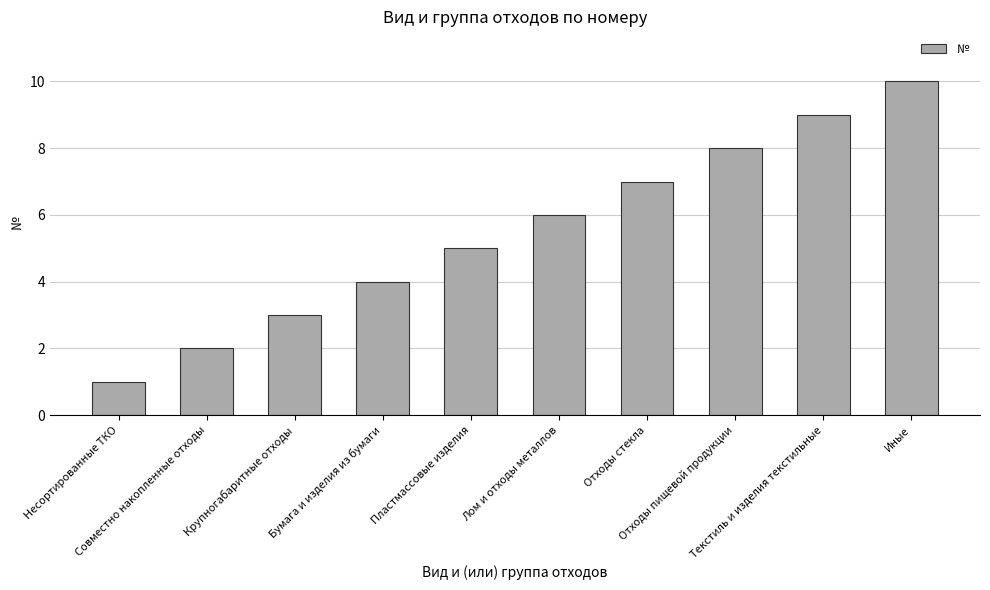

Count the values in the range 3 to 8.

6